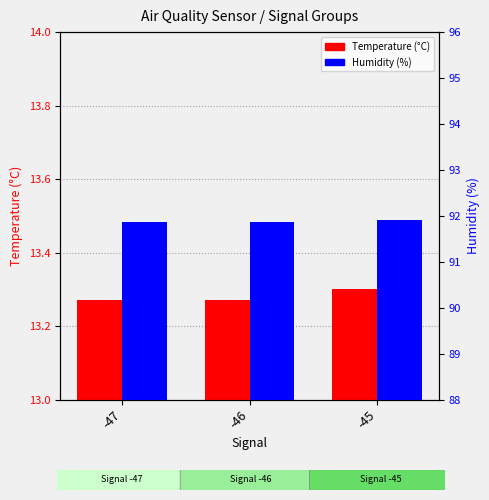

Does the chart contain stacked bars?

No